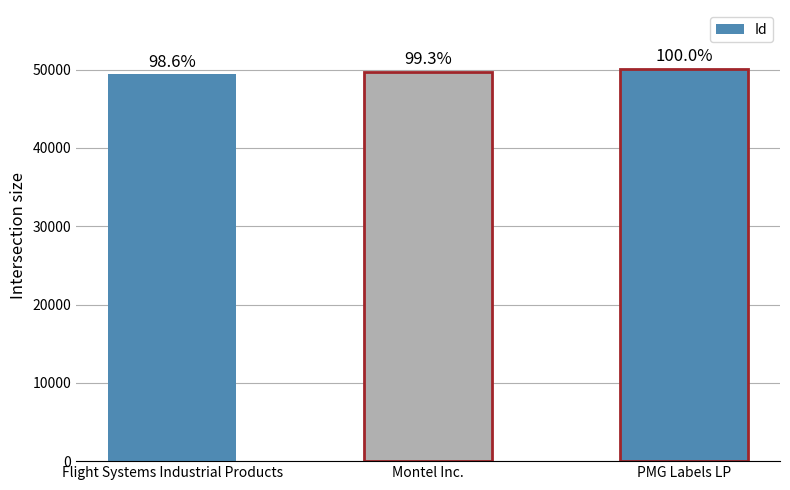

Are the bars horizontal?

No